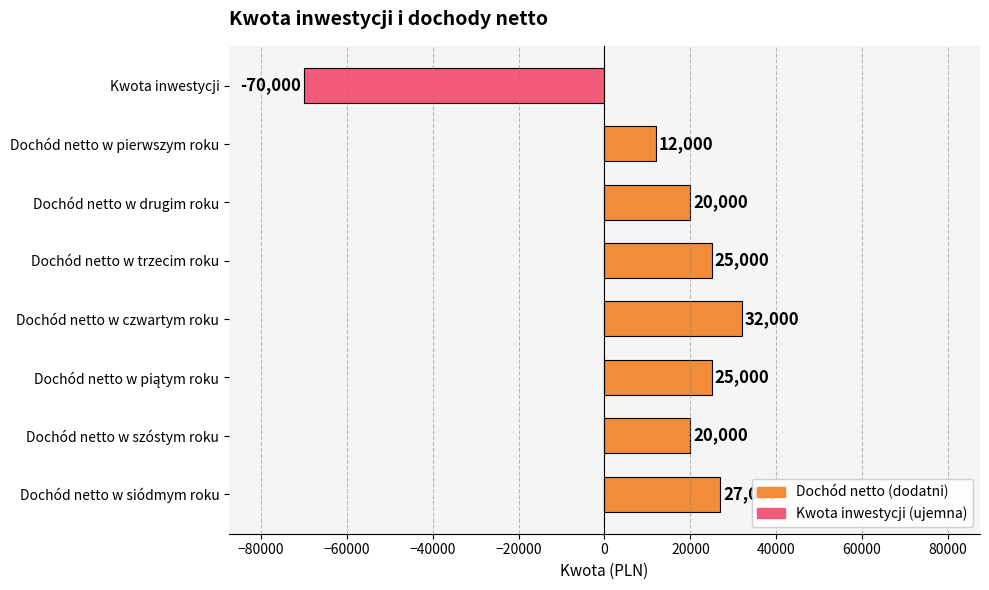

What is the difference between the maximum and second lowest values?

20000